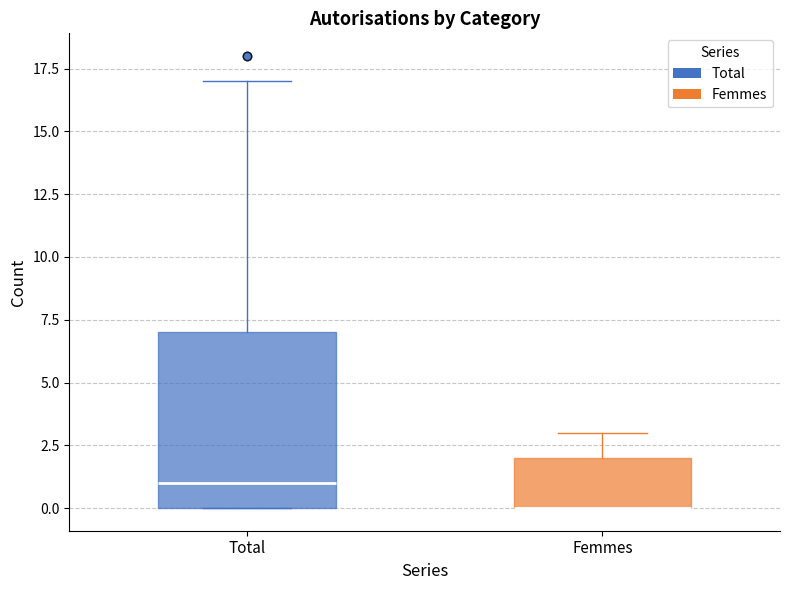

Reading left to right, transcribe this box plot: for each box, give where its median line is, the range the box spans, and where its two whiskers end, as read against the y-axis. The values are not printed on the chart, so give them approximately, as read against the axis.

Total: median 1, box 0 to 7, whiskers 0 to 17
Femmes: median 0 (drawn on the box's lower edge), box 0 to 2, whiskers 0 to 3